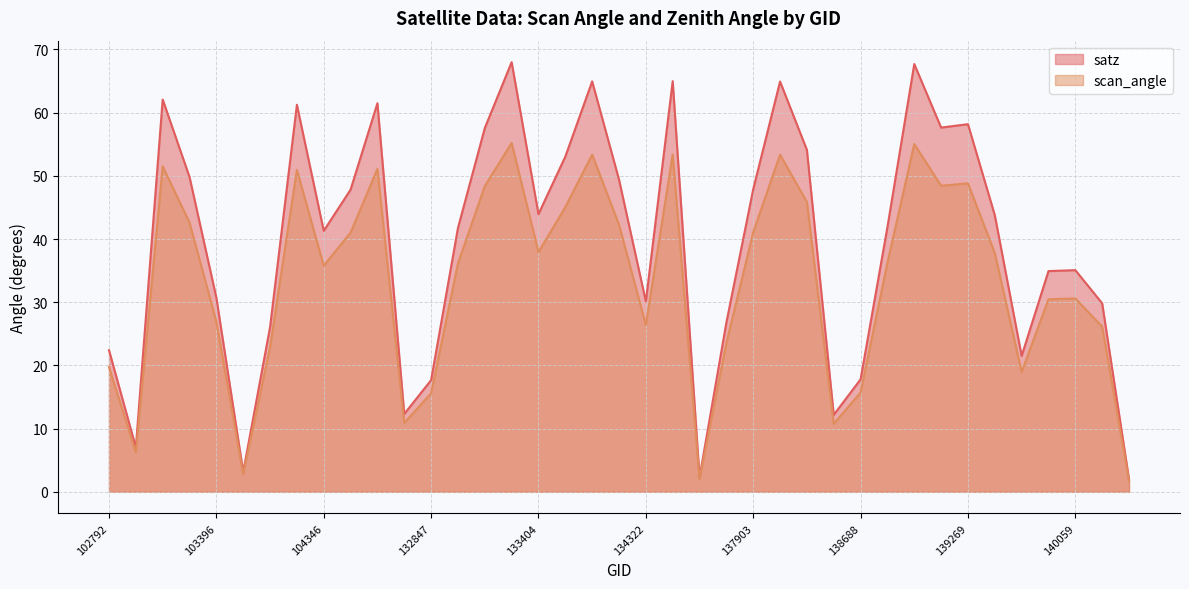

True or false: satz has a value of 43.9 at 133404.

True